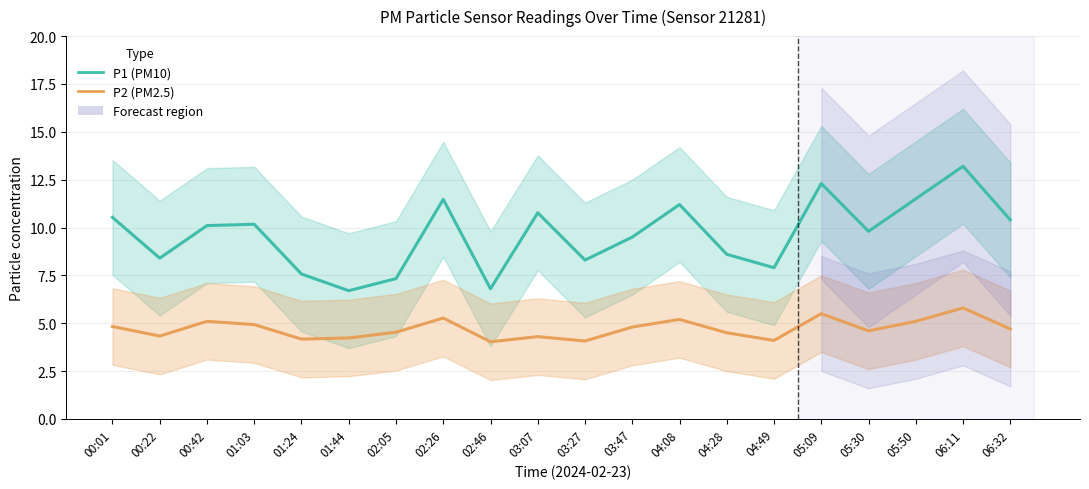

True or false: P2 (PM2.5) and P1 (PM10) cross at least once.

False